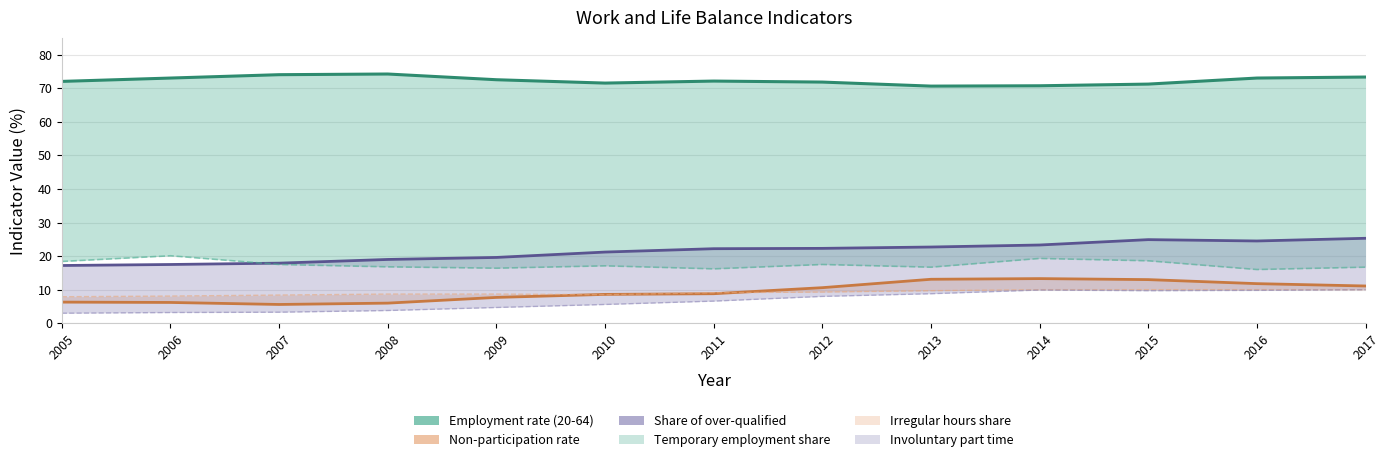

Rank the categories by Involuntary part time value from lowest to highest.

2005, 2006, 2007, 2008, 2009, 2010, 2011, 2012, 2013, 2015, 2016, 2014, 2017